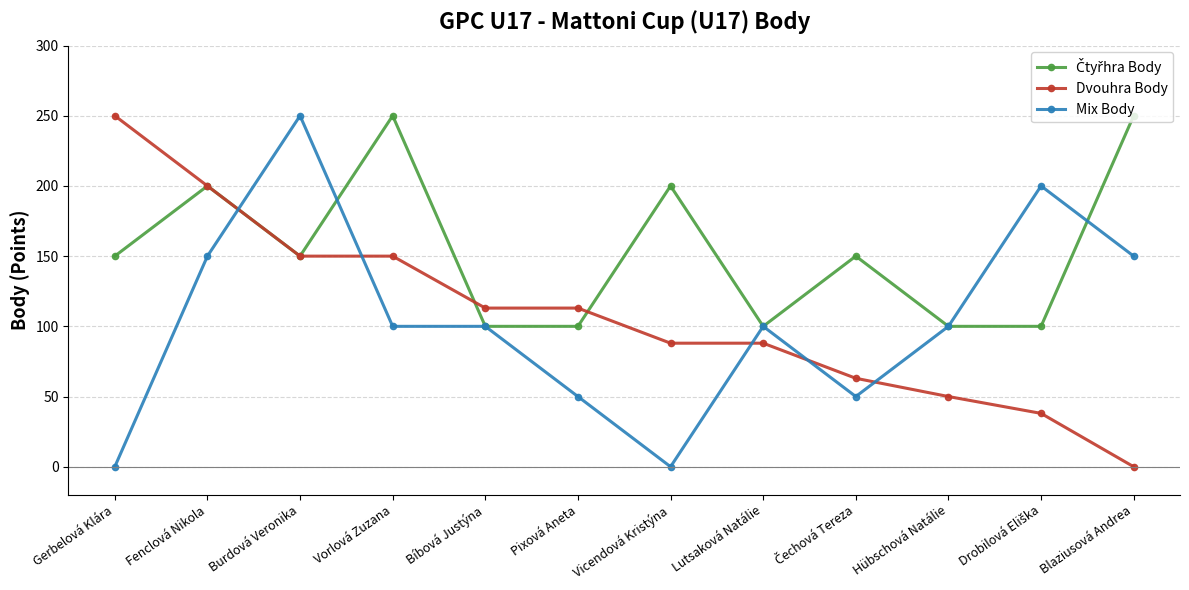

What position from the left is Blaziusová Andrea?

12